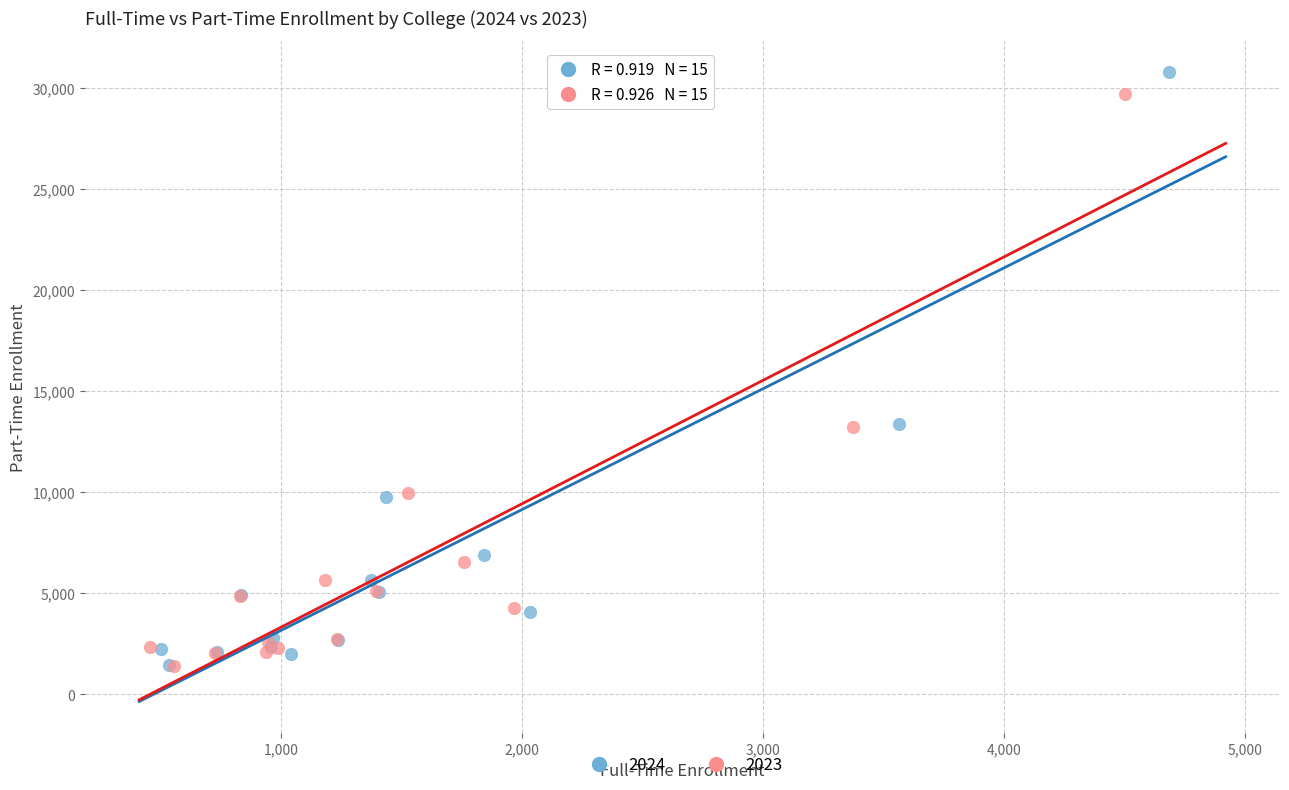

Which series has the largest Y range (max minus min)?

2024